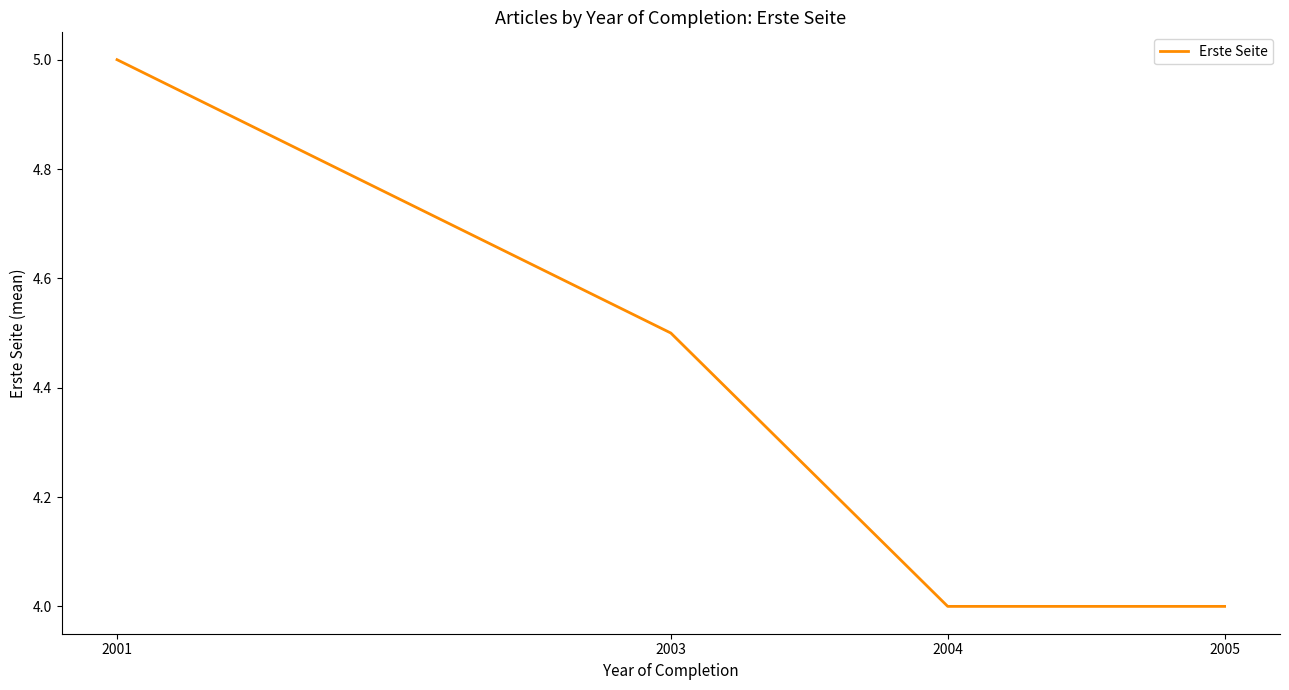

What is the ratio of the value at 2005 to the value at 2004?

1.0